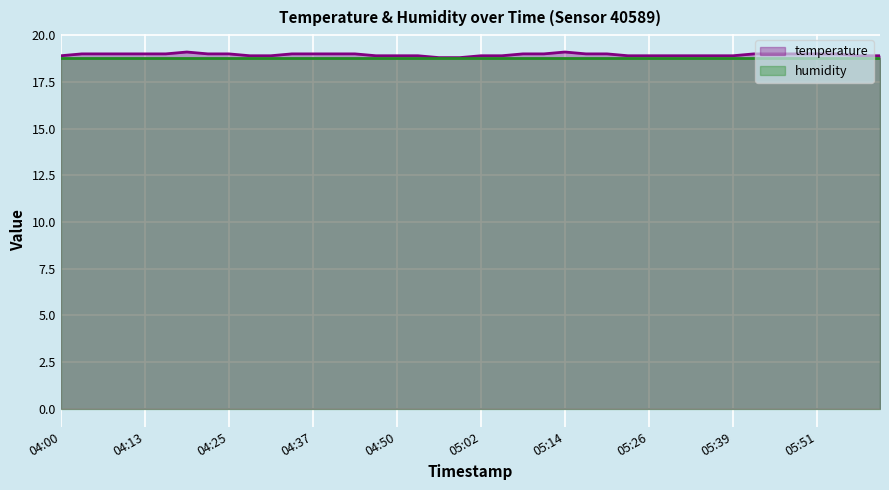

Reading right to left, extract all data points from this chart.

18.9	18.9	19.0	19.0	19.0	19.0	19.0	18.9	18.9	18.9	18.9	18.9	18.9	19.0	19.0	19.1	19.0	19.0	18.9	18.9	18.8	18.8	18.9	18.9	18.9	19.0	19.0	19.0	19.0	18.9	18.9	19.0	19.0	19.1	19.0	19.0	19.0	19.0	19.0	18.9